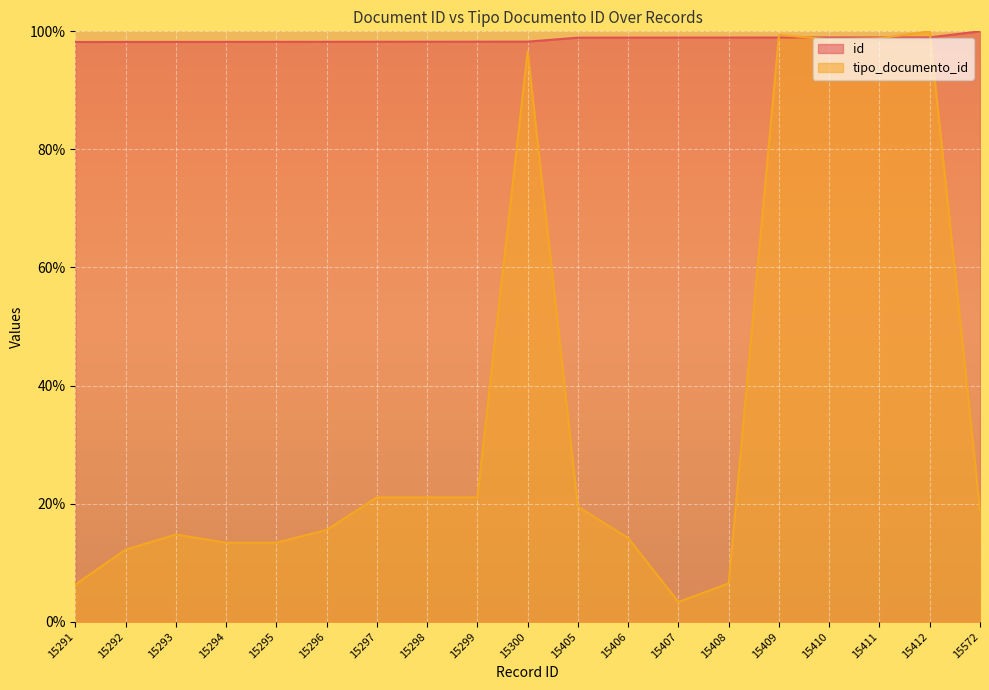

What value does the tipo_documento_id series have at 15295?

13.4